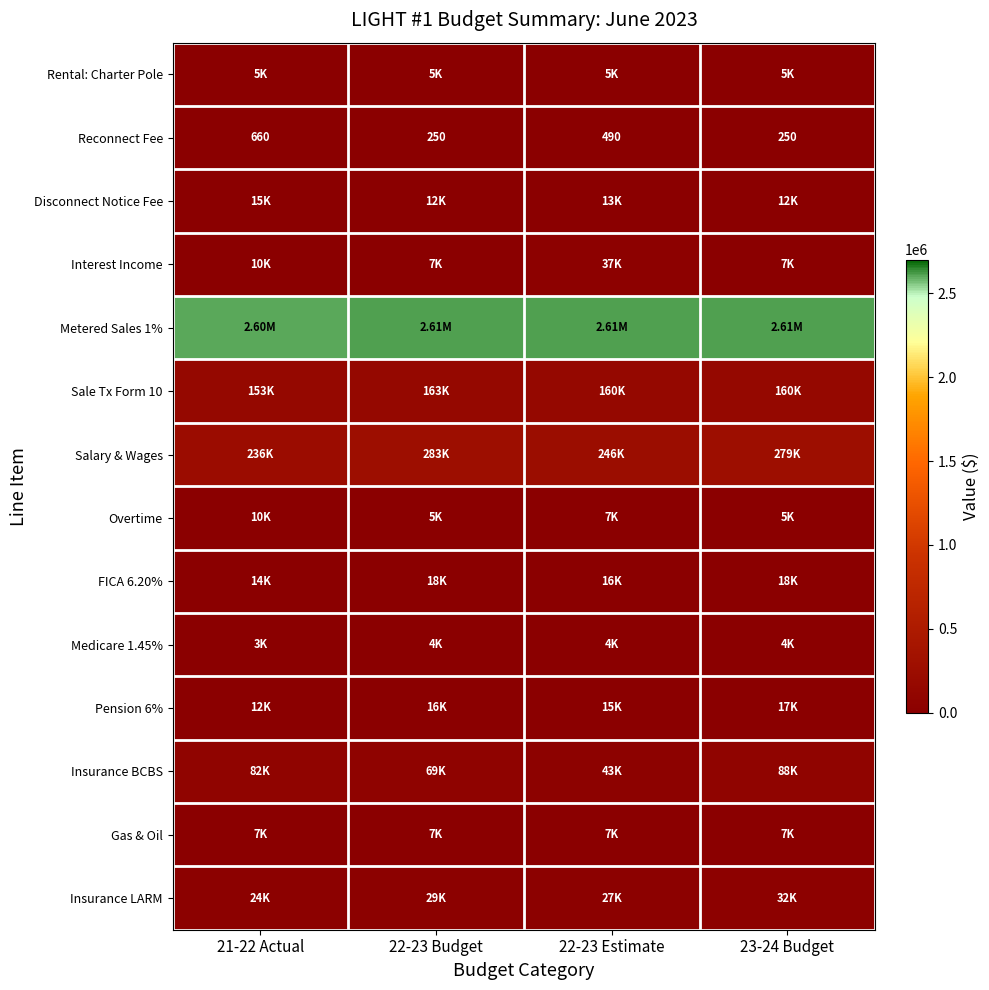

What is the difference between the Reconnect Fee values at 22-23 Estimate and 22-23 Budget?

240